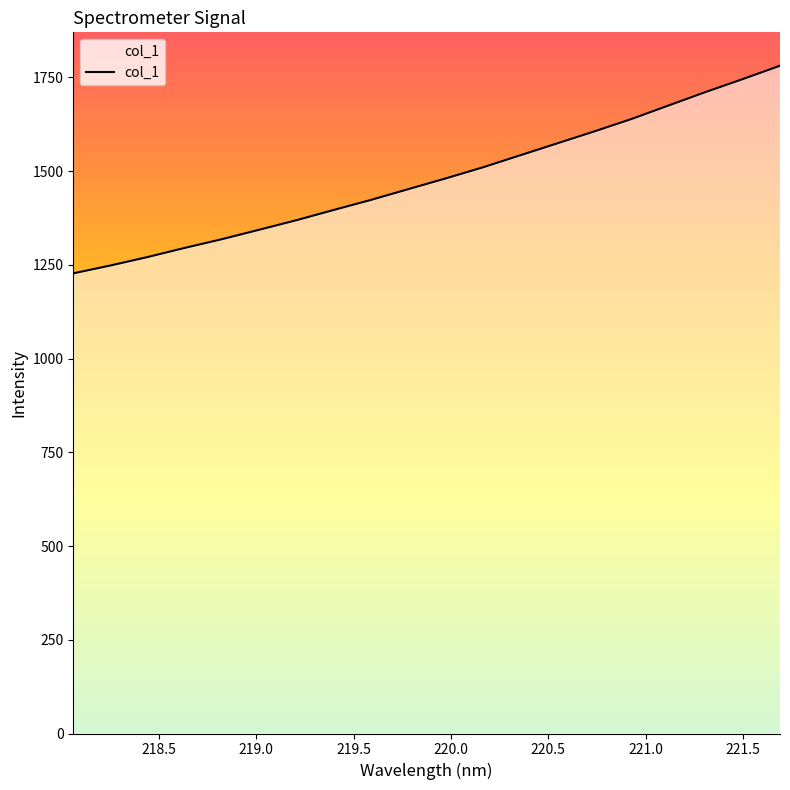

What is the minimum value shown in the chart?

1227.5